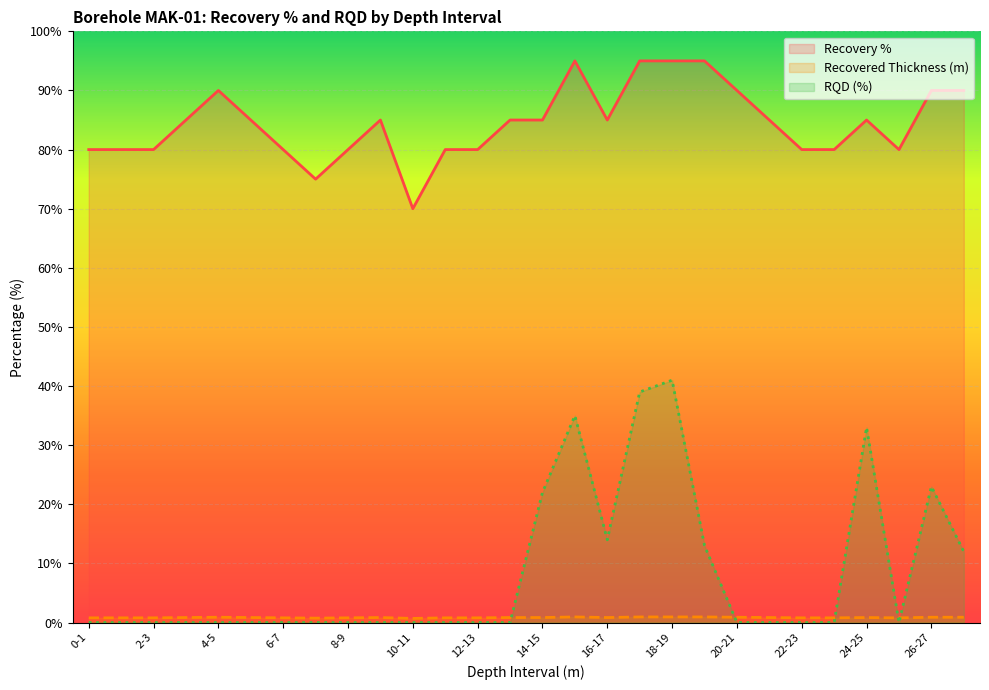

What value does the Recovered Thickness (m) series have at 12-13?

0.8